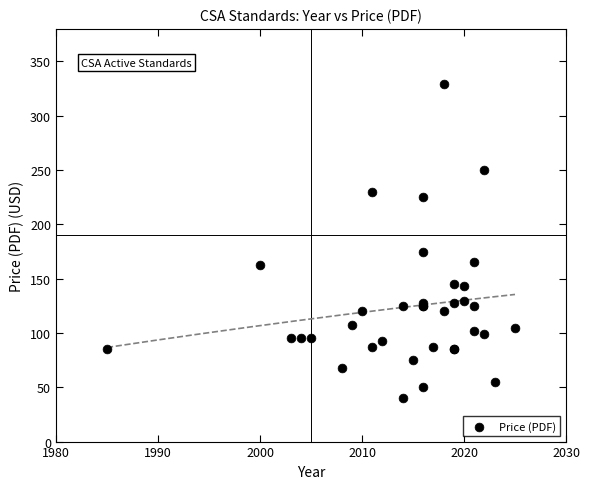

What Y value in the scatter plot is closest to 184?

175